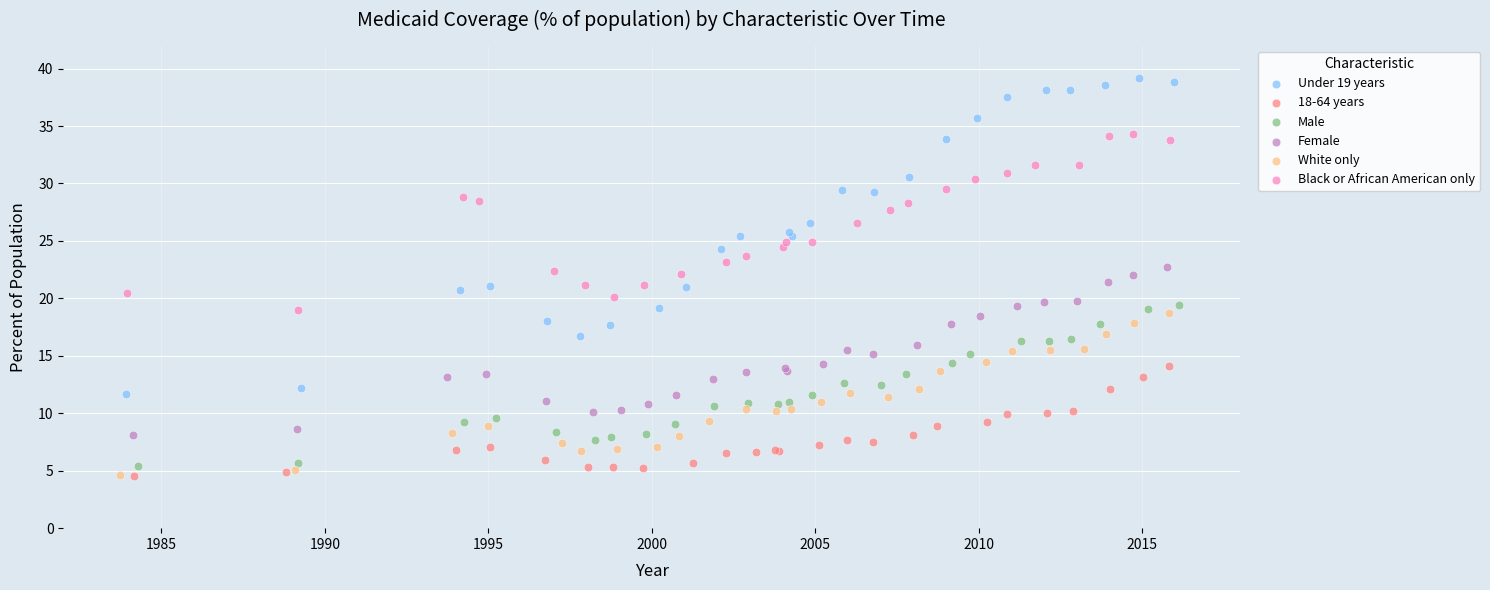

Which series has the largest Y range (max minus min)?

Under 19 years